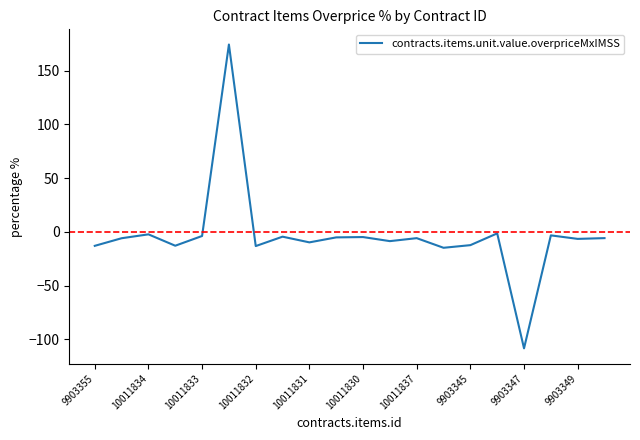

What is the difference between the maximum and minimum values?

282.5